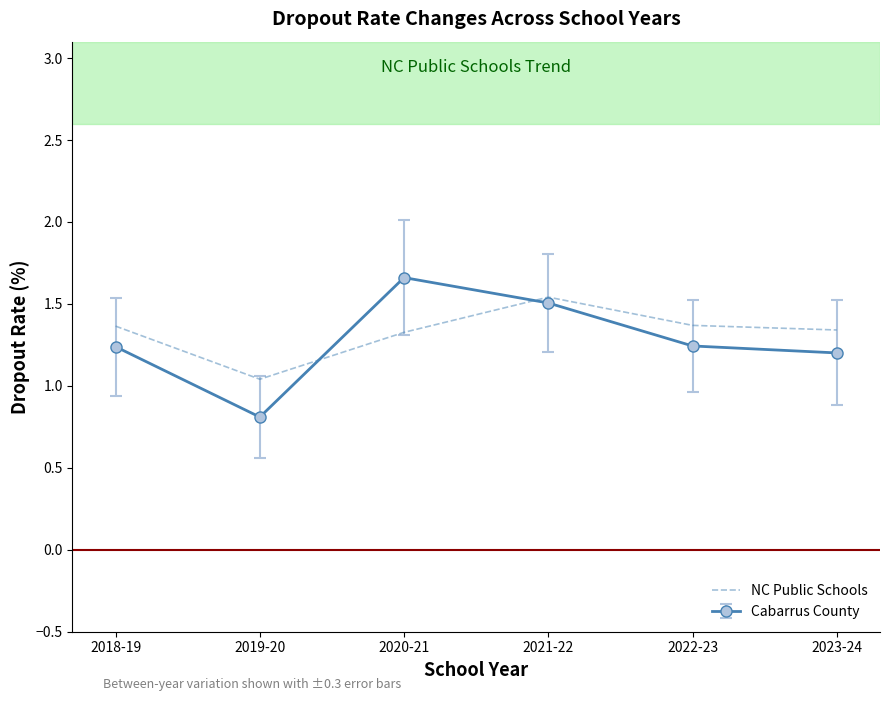

Where is NC Public Schools nearest to the value 1?

2019-20